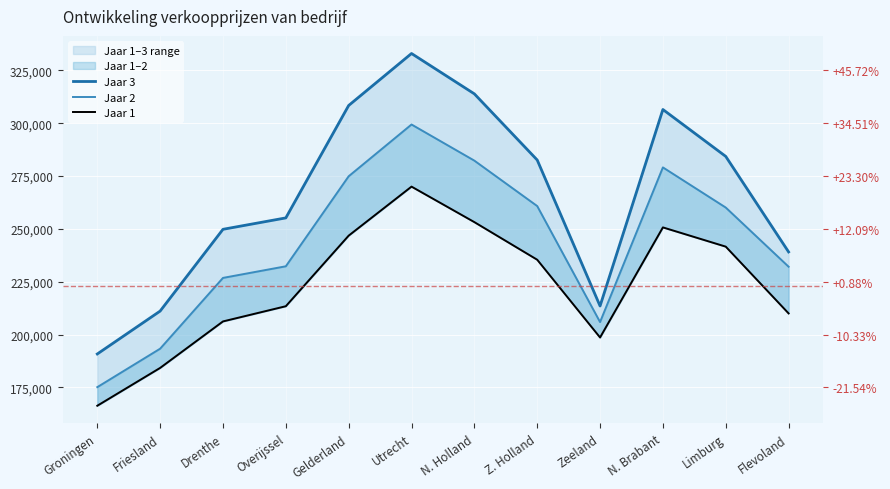

Which series has the largest total across all categories?

Jaar 3